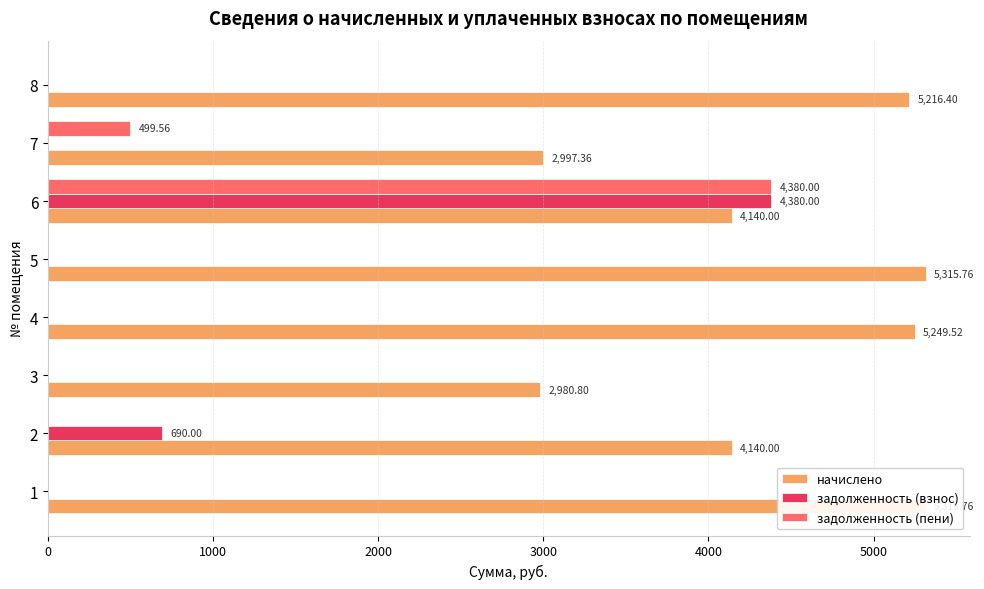

Which series has the largest total across all categories?

начислено